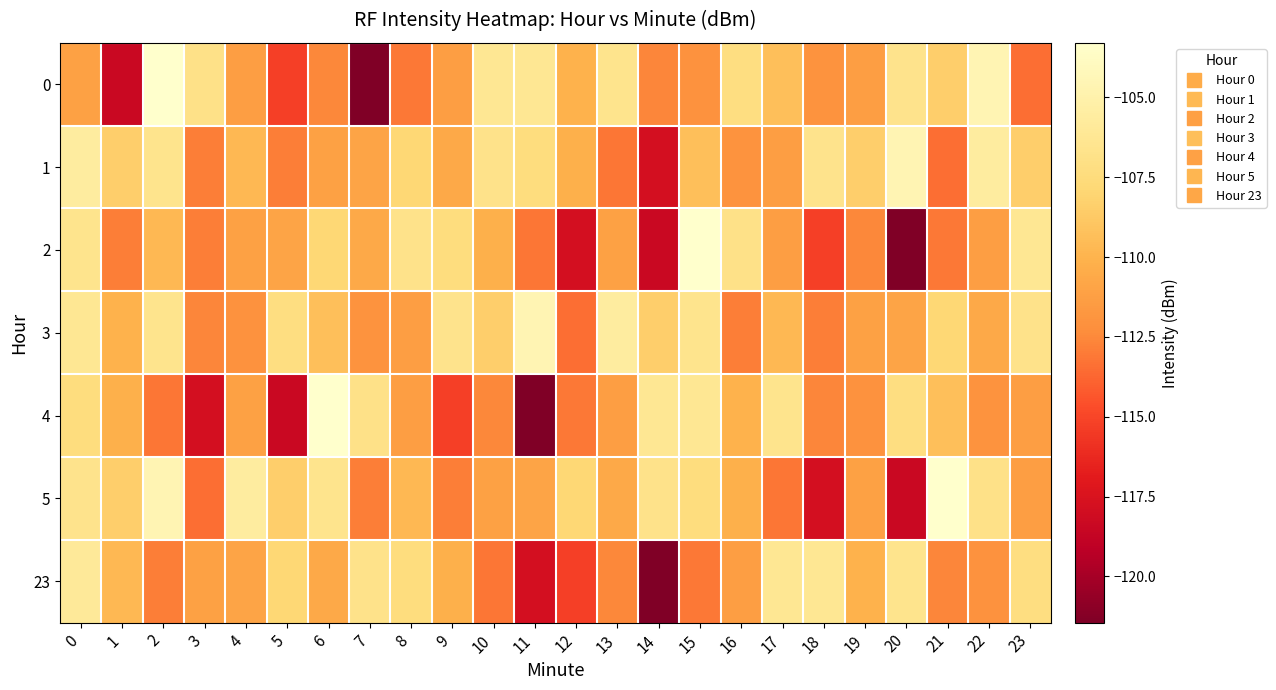

Which series has the largest total across all categories?

3